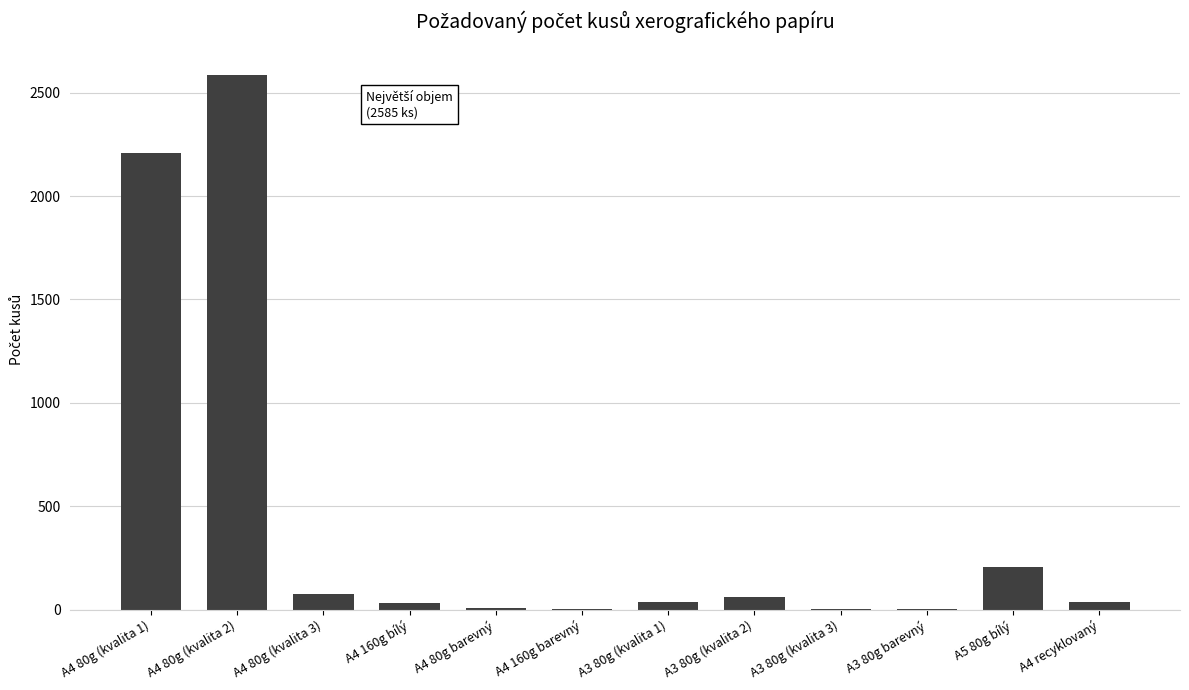

Which label corresponds to the largest value in the chart?

A4 80g (kvalita 2)